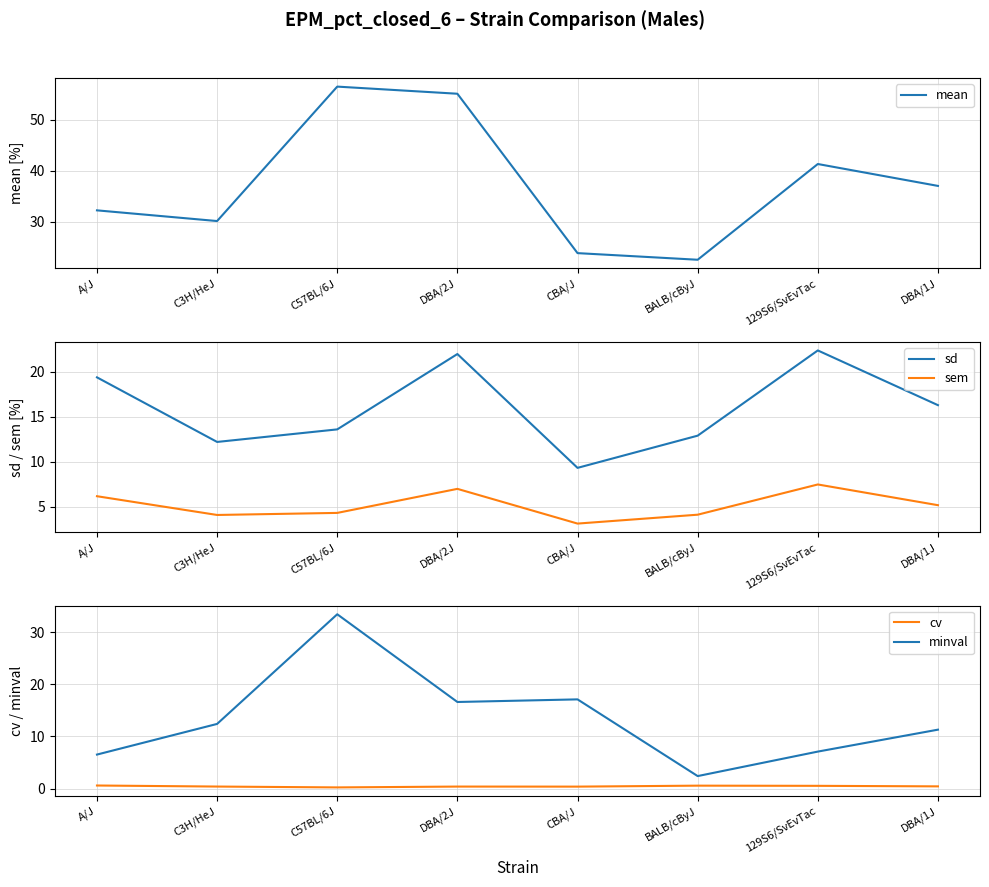

Does the chart display data point markers on the line(s)?

No